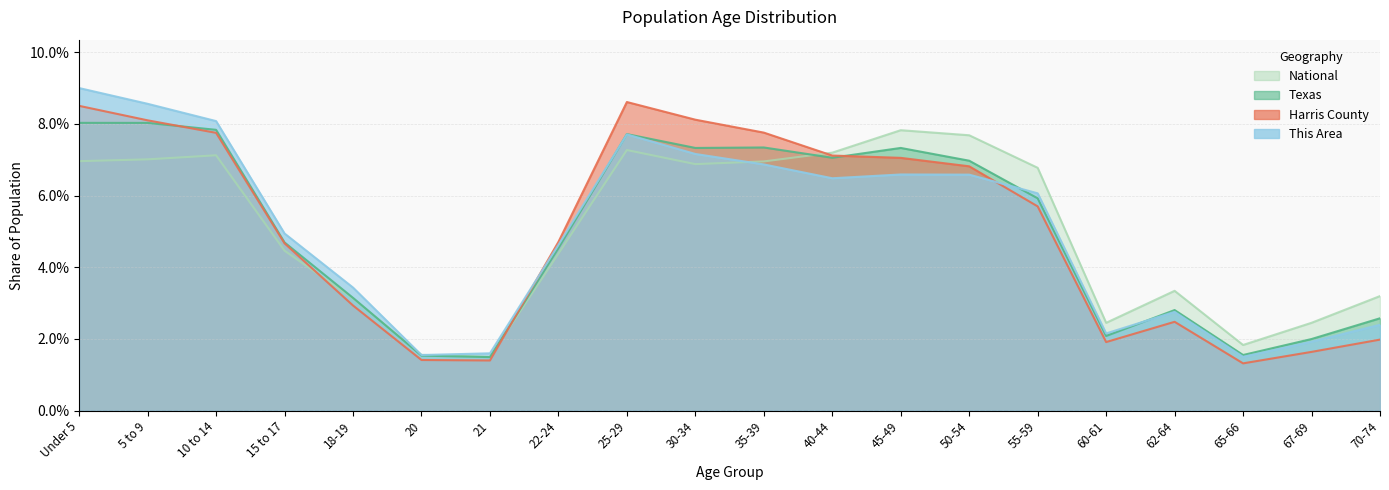

How many lines are shown in the chart?

4